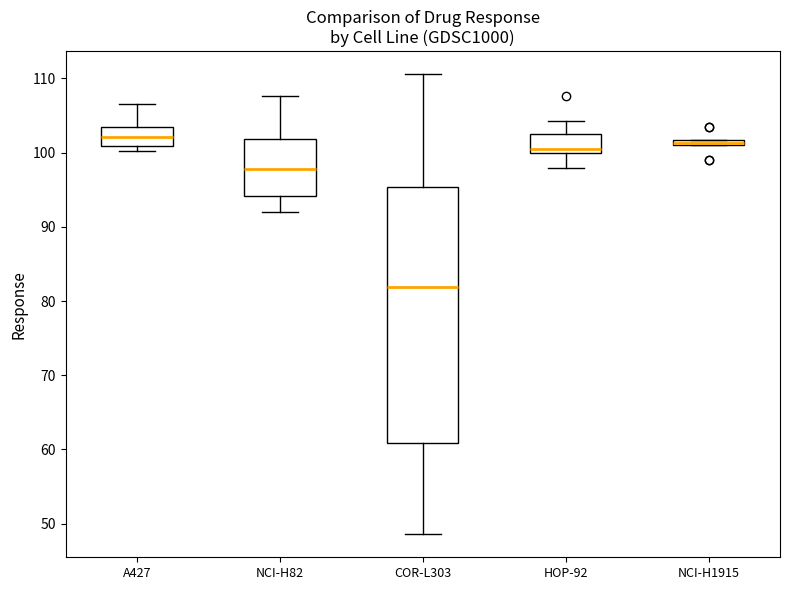

Comparing the boxes themselves (not the whiskers), which one is the tallest?

COR-L303